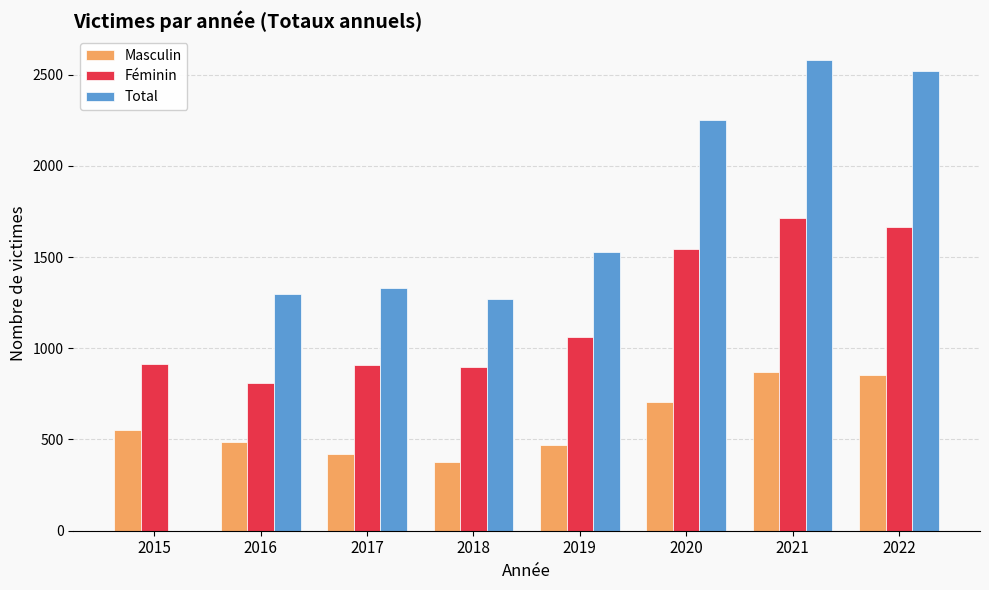

What is the highest value of the Féminin series?

1713